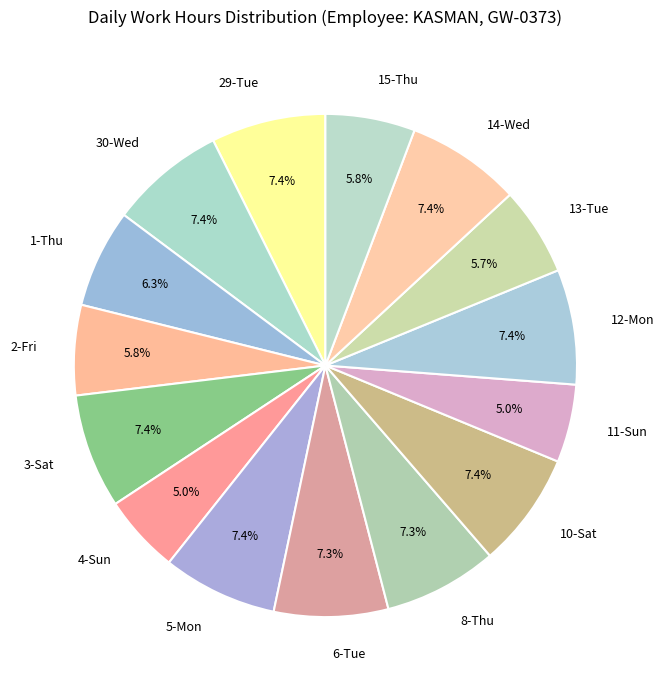

Is the sum of 8-Thu and 1-Thu greater than half?

No